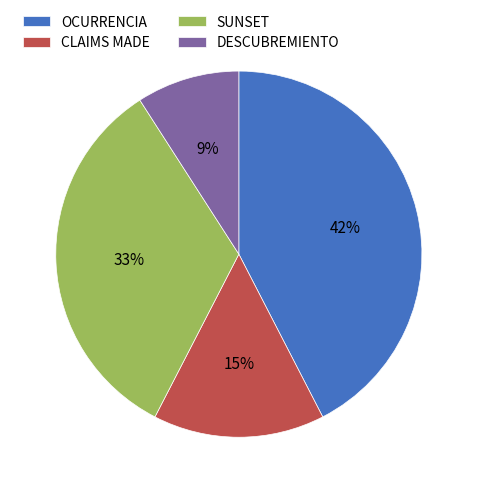

Rank the categories by value from lowest to highest.

DESCUBREMIENTO, CLAIMS MADE, SUNSET, OCURRENCIA